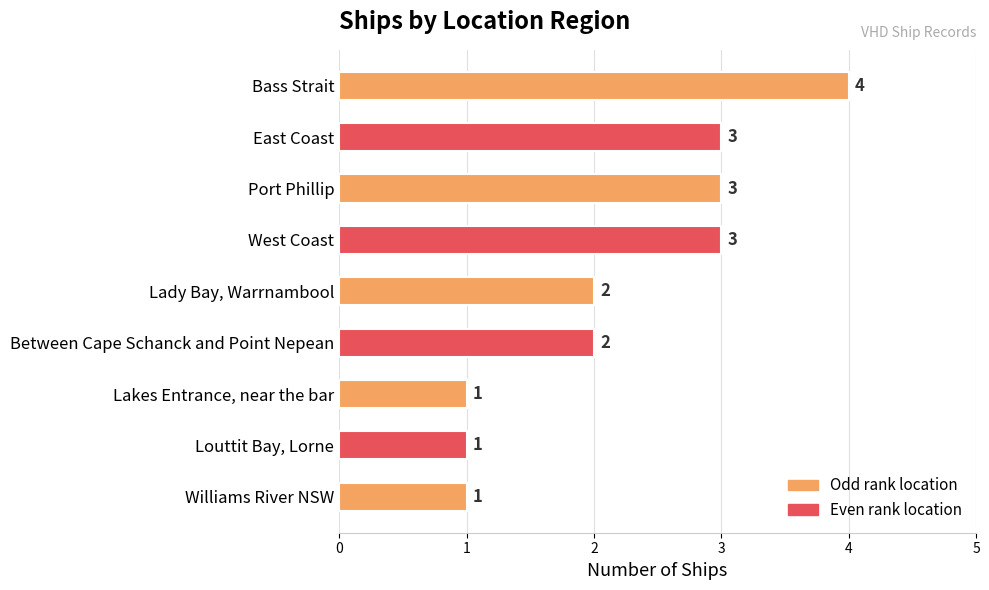

What is the sum of all values?

20